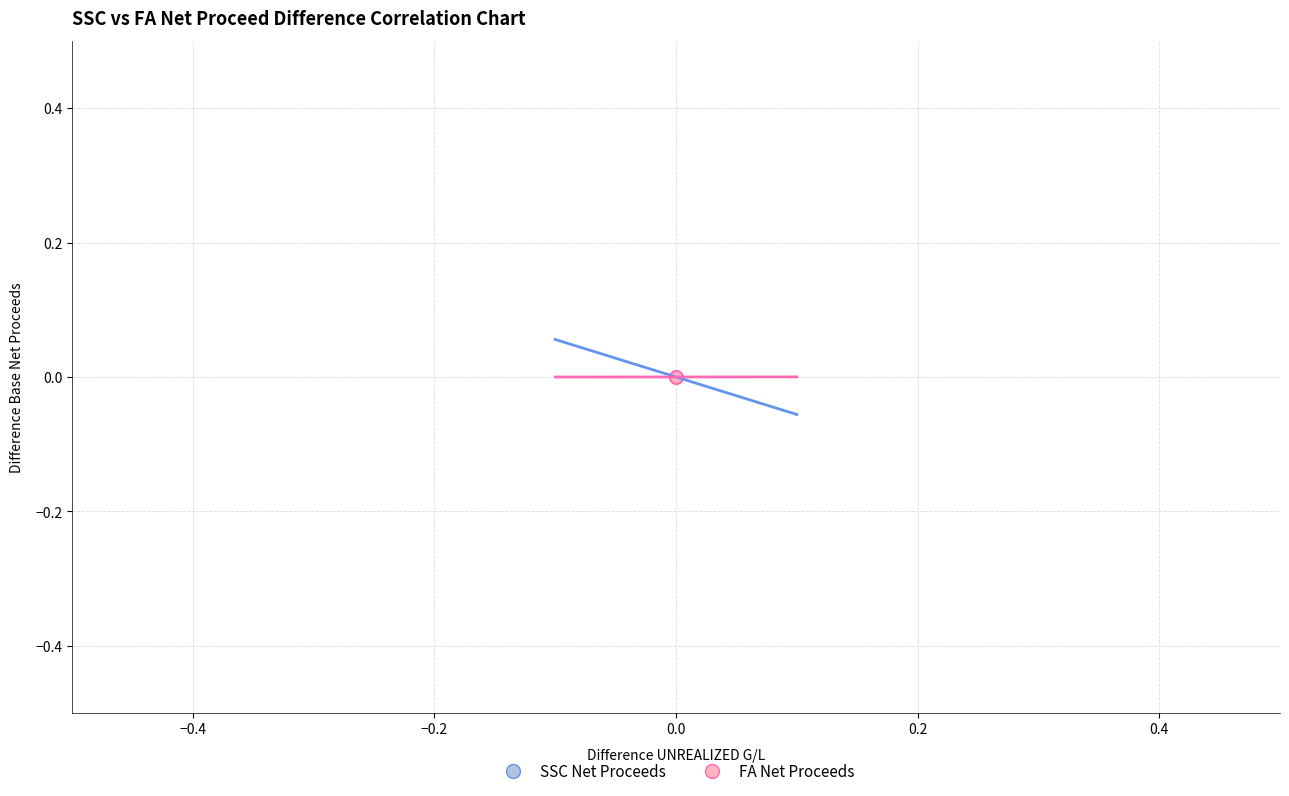

What are all the series names shown in the legend?

SSC Net Proceeds, FA Net Proceeds